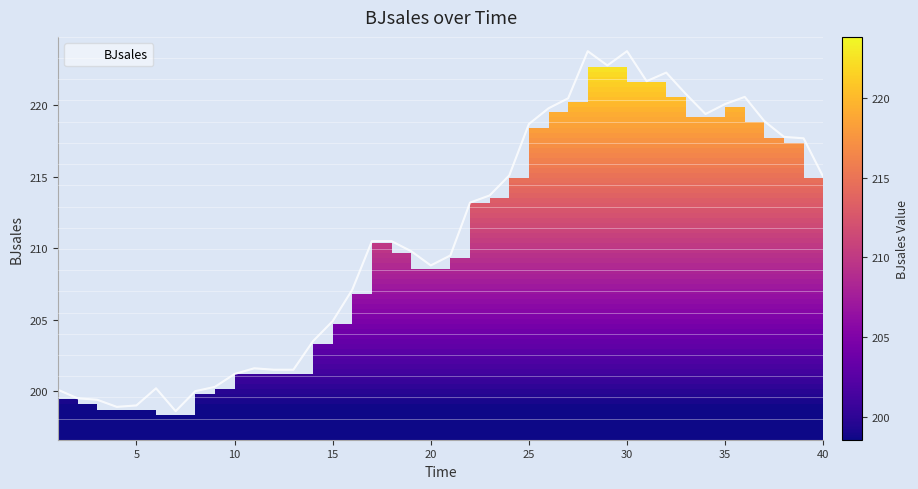

How many values are below 210?

19